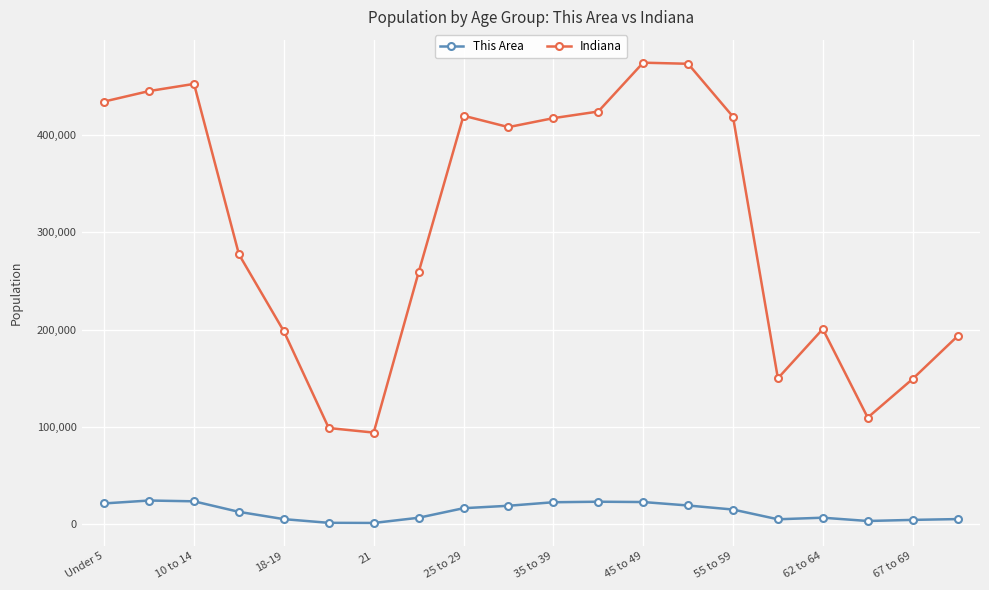

True or false: This Area has more than 0 interior local peaks.

True